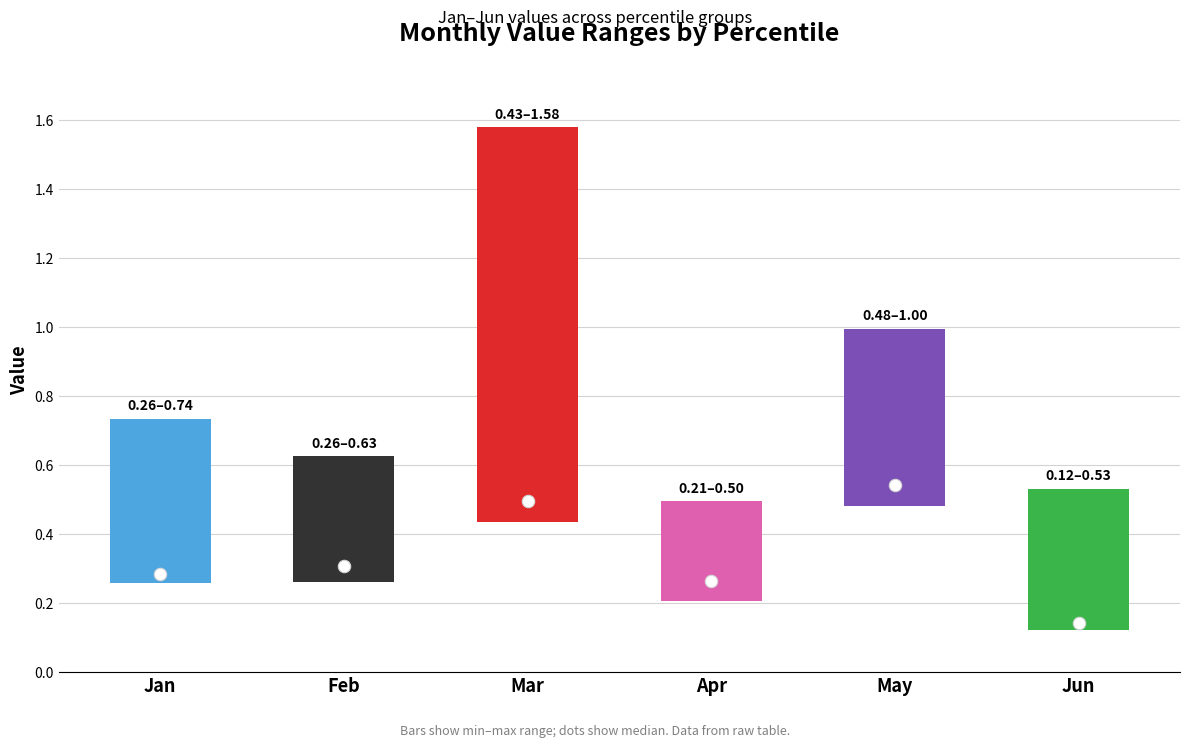

Is the value of Mar at pct95 greater than the value of Apr at pct65?

Yes